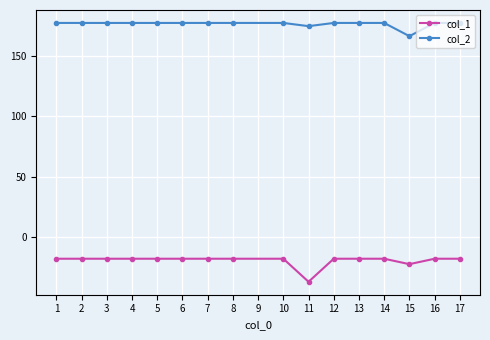

What is the spread (max minus min) of values at 14?

195.2